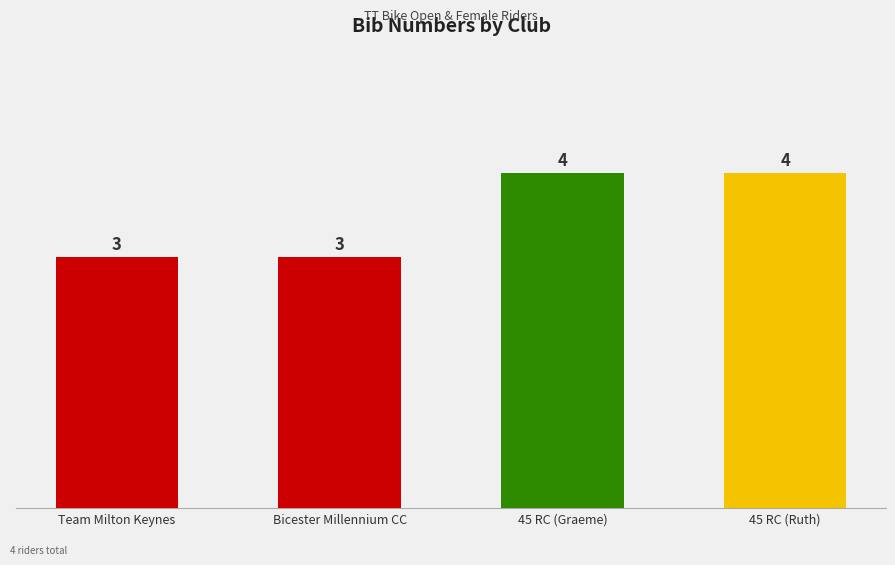

What is the change in value from Bicester Millennium CC to 45 RC (Ruth)?

+1